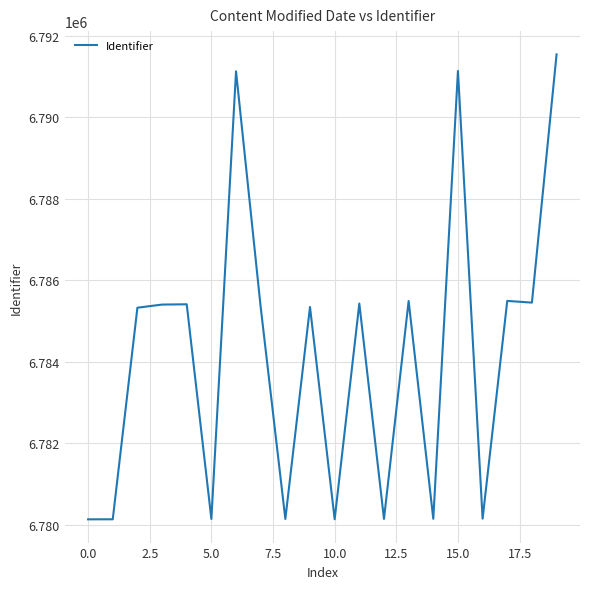

What is the smallest value displayed?

6780128